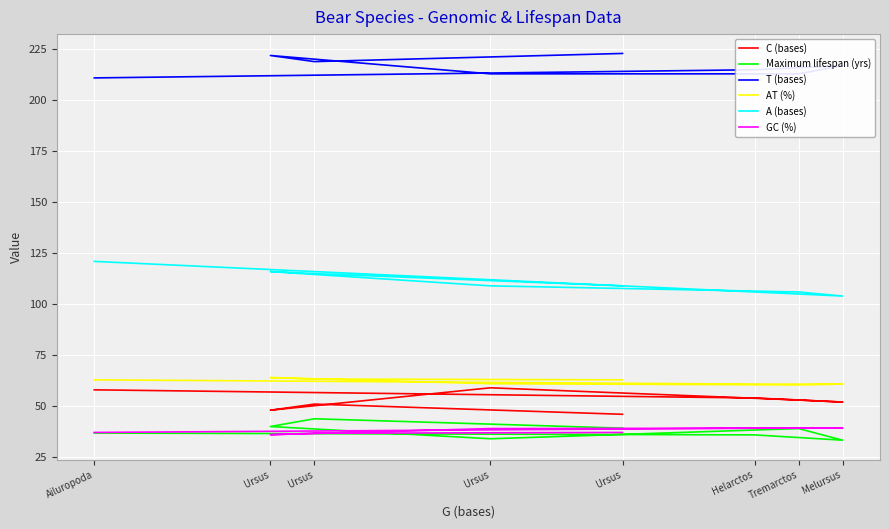

At how many categories does at least one series exceed 136?

8